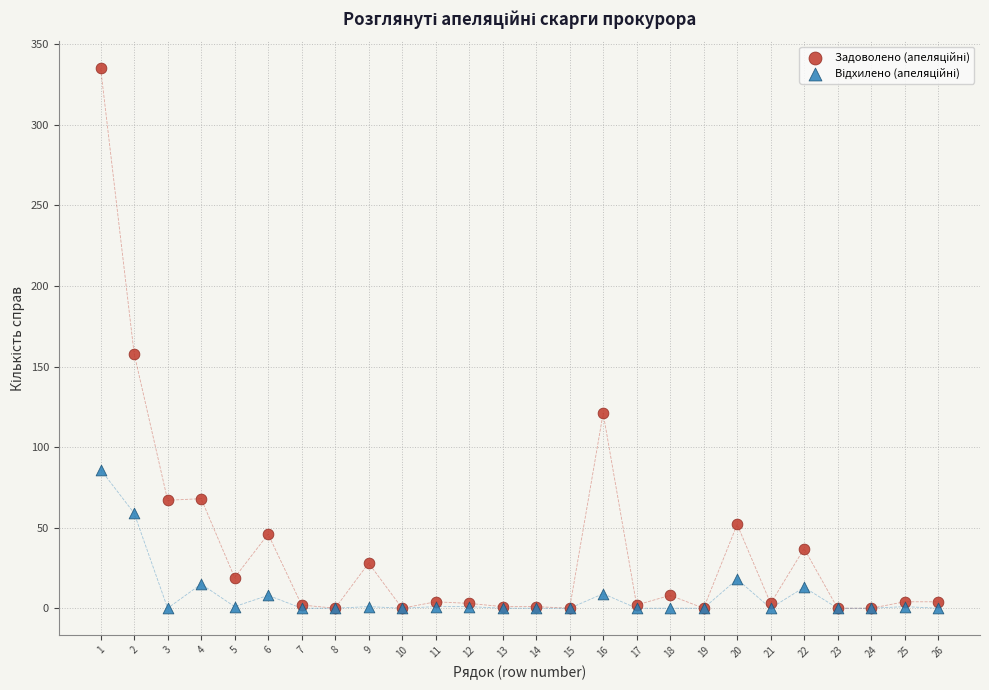

Across all series, what Y value is closest to 167?

158